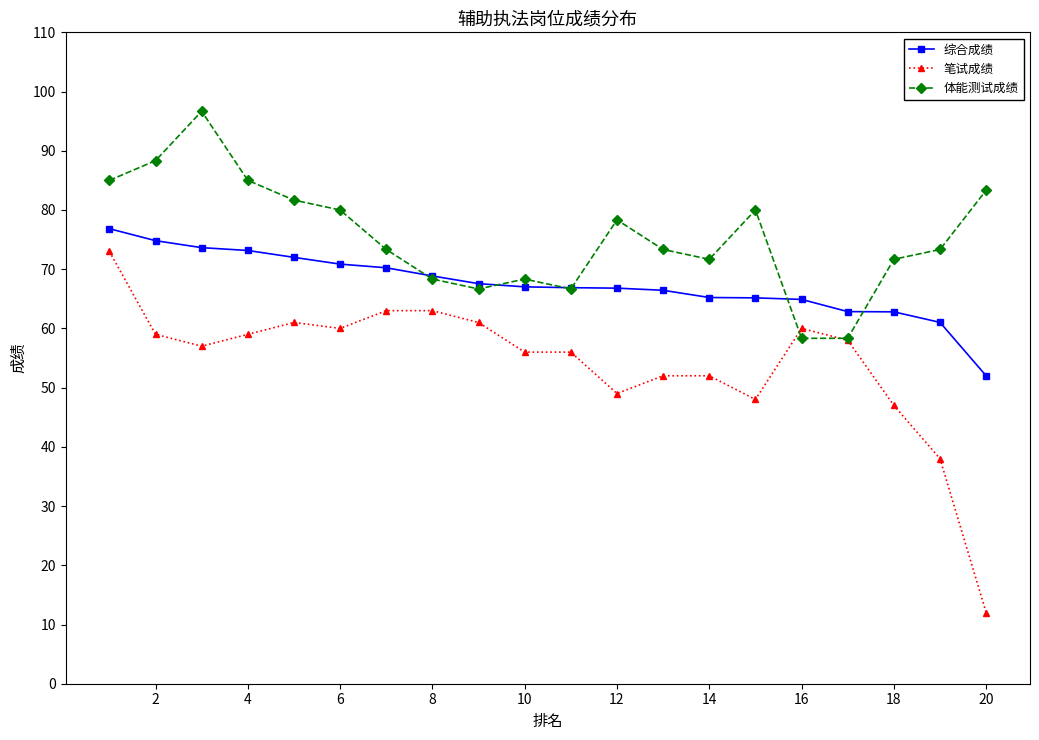

Rank the series by their average value, from lowest to highest.

笔试成绩, 综合成绩, 体能测试成绩